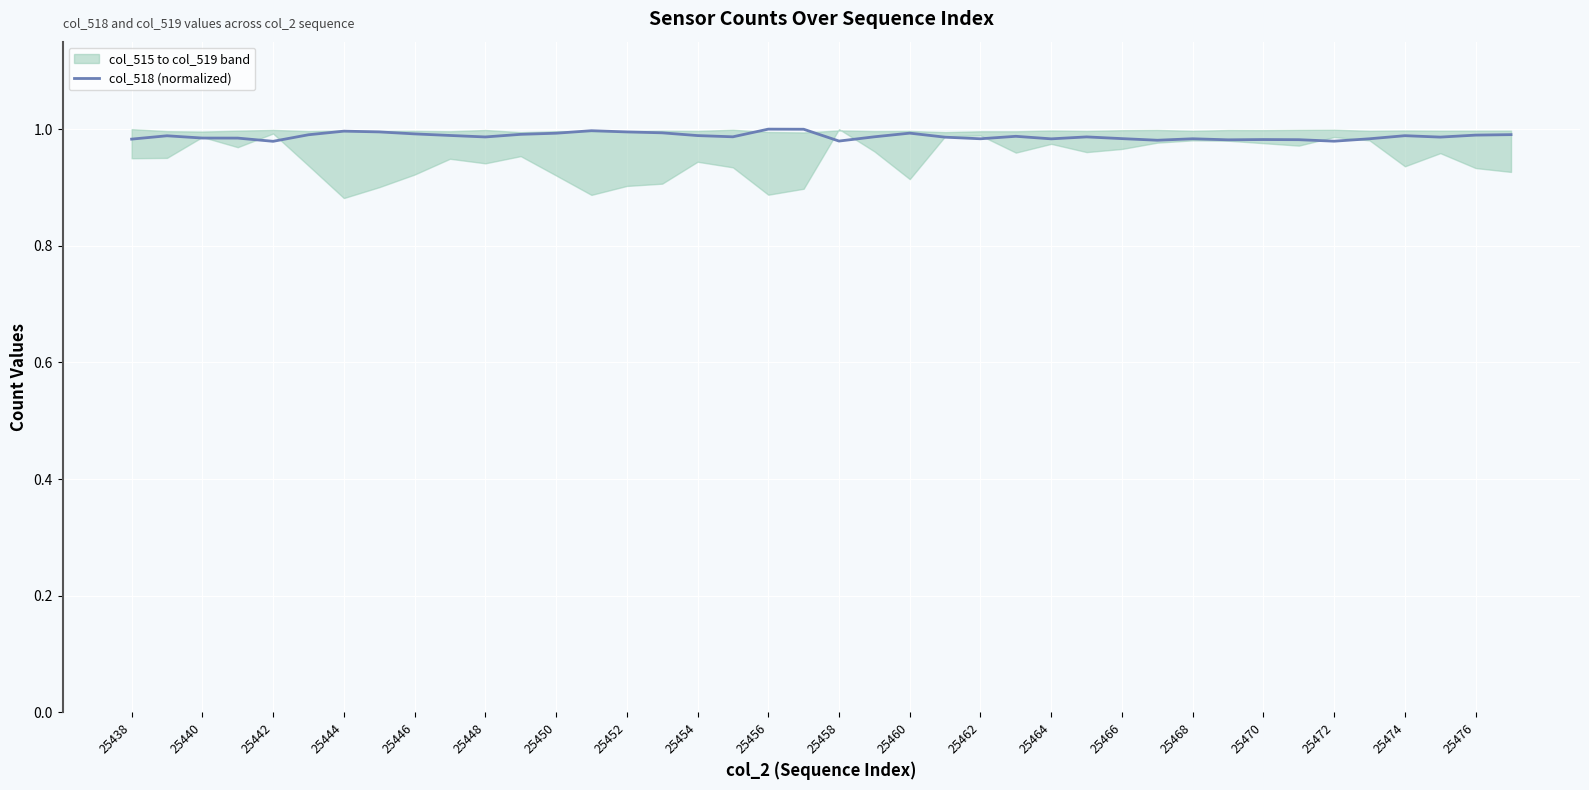

How many lines are shown in the chart?

1